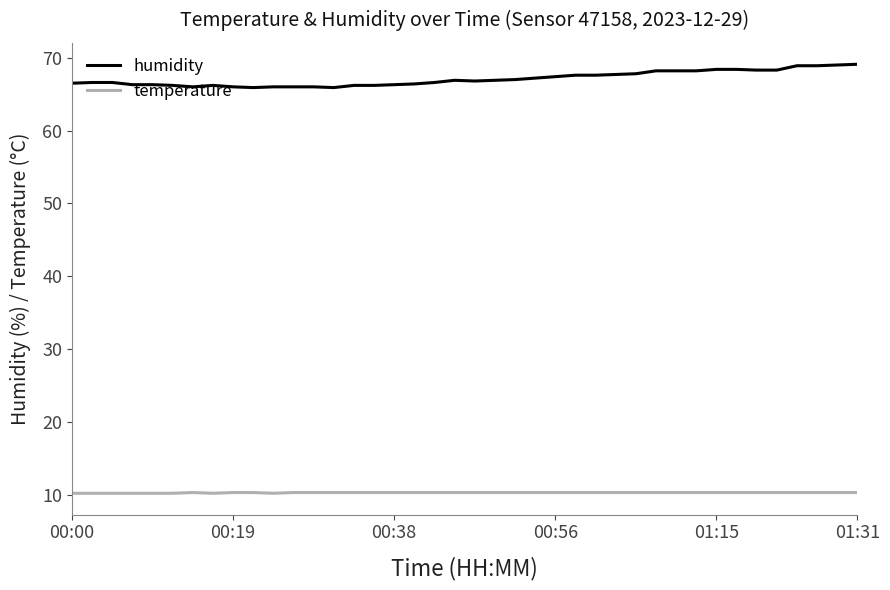

What is the greatest value displayed?

69.1